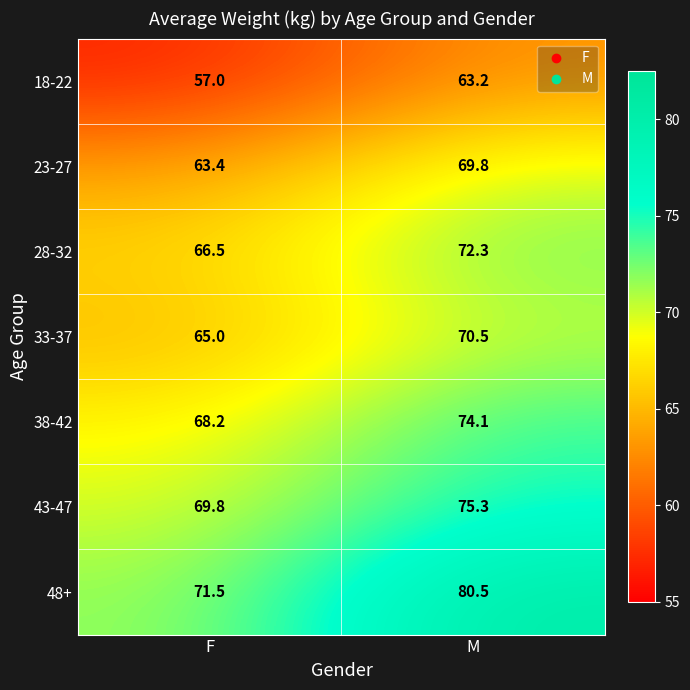

What value does the 43-47 series have at F?

69.8